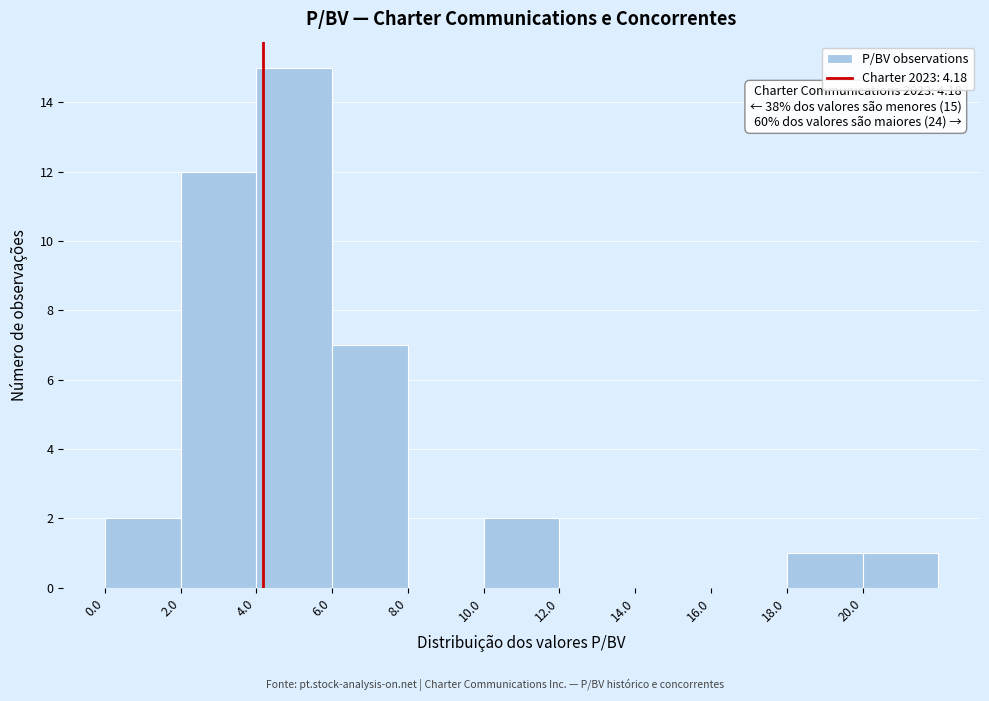

Which range on the x-axis has the tallest bar?

4 to 6